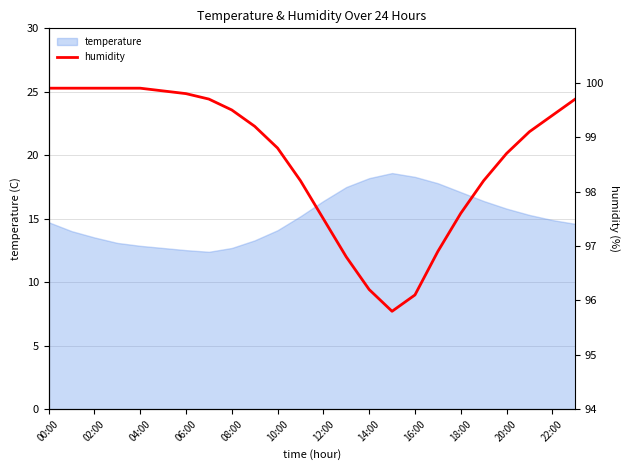

At which label does the data first exceed 99?

00:00